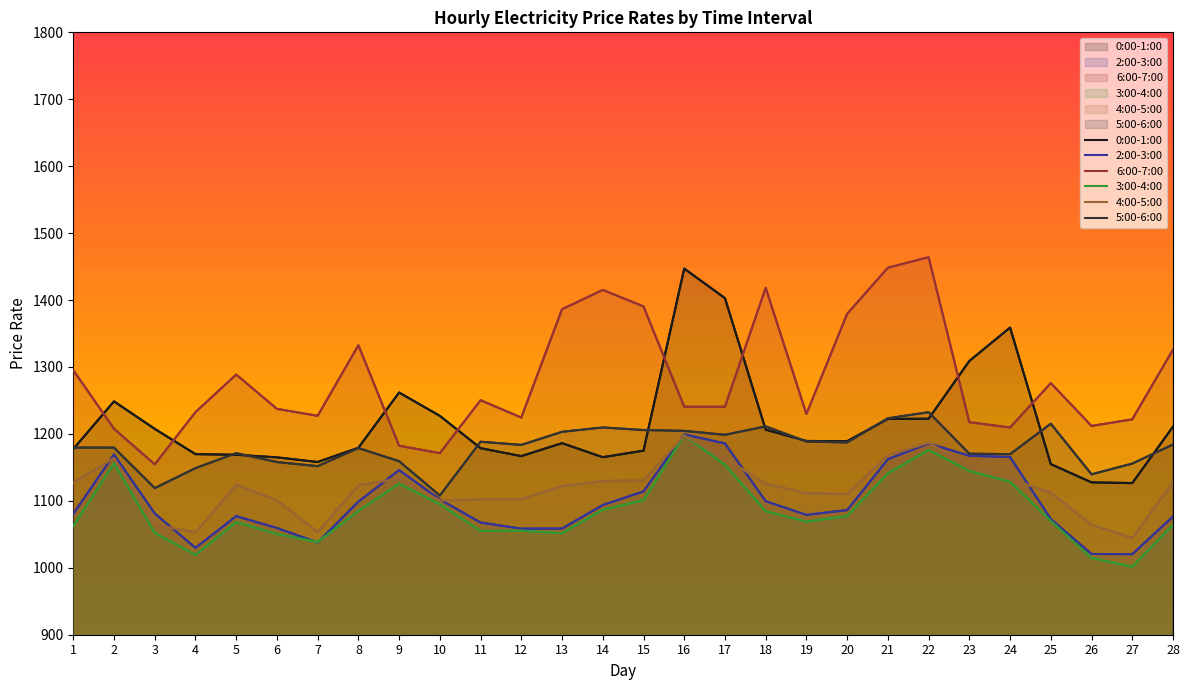

At which category does the chart reach its peak across all series?

22